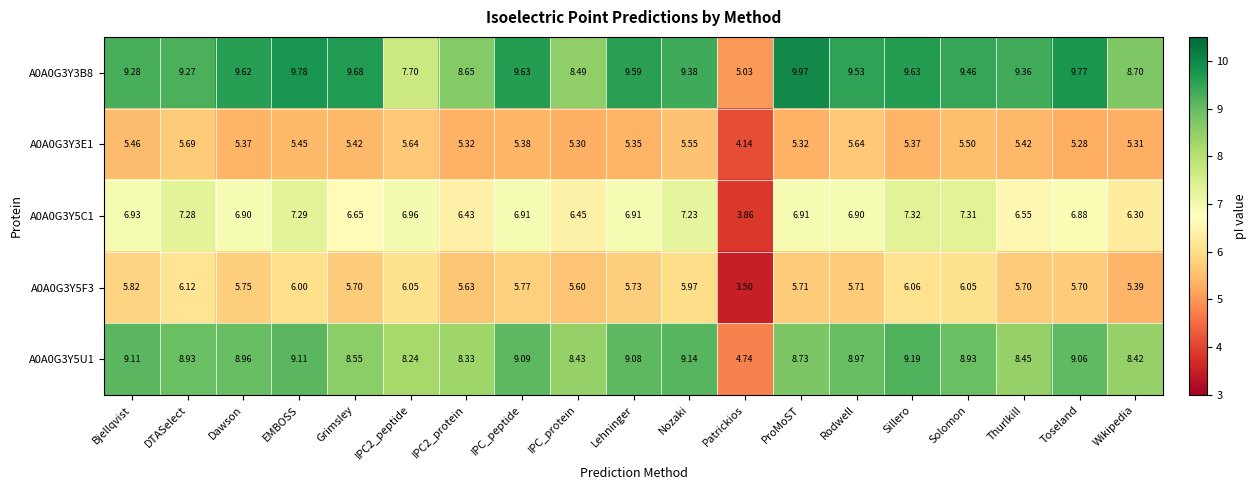

Is the value of A0A0G3Y3E1 at Wikipedia greater than the value of A0A0G3Y3B8 at Lehninger?

No